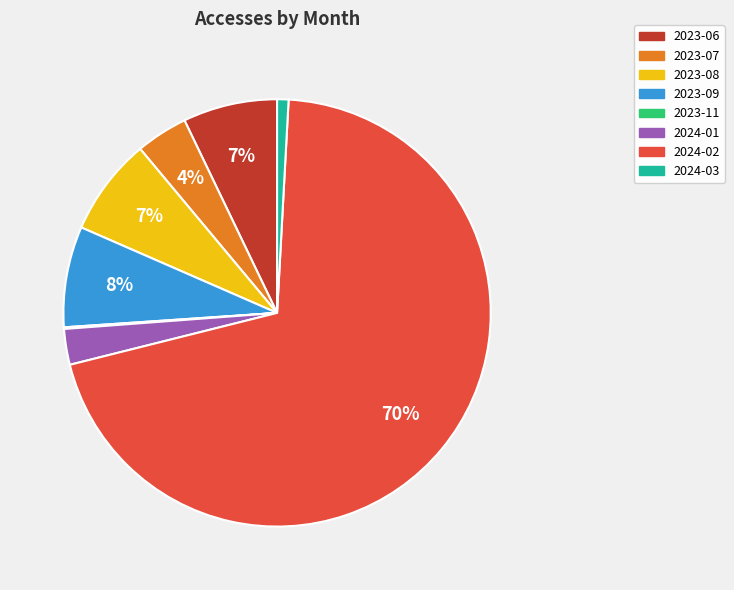

Which slice is the largest?

2024-02